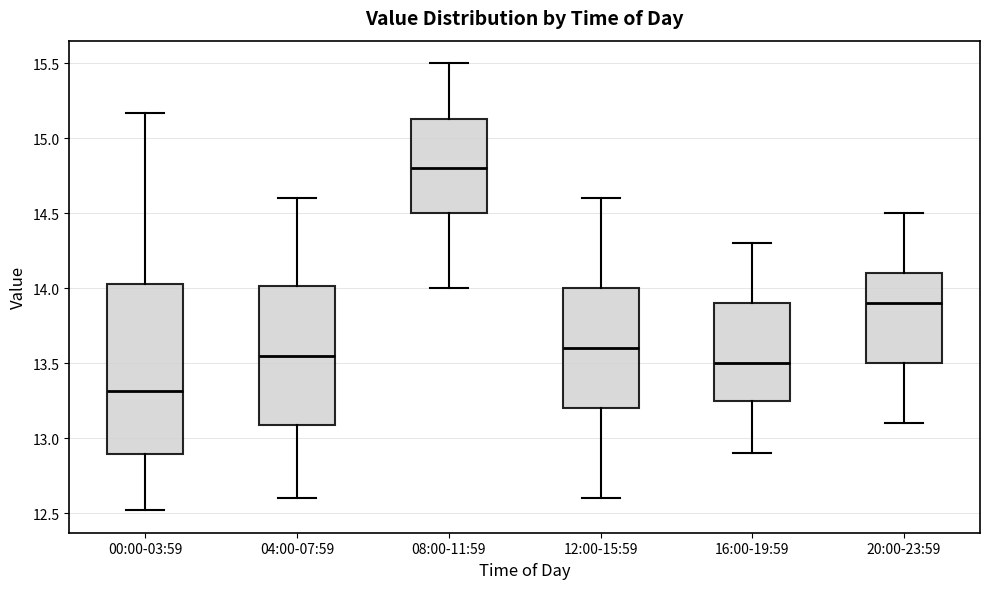

Which box has the lowest median line?

00:00-03:59